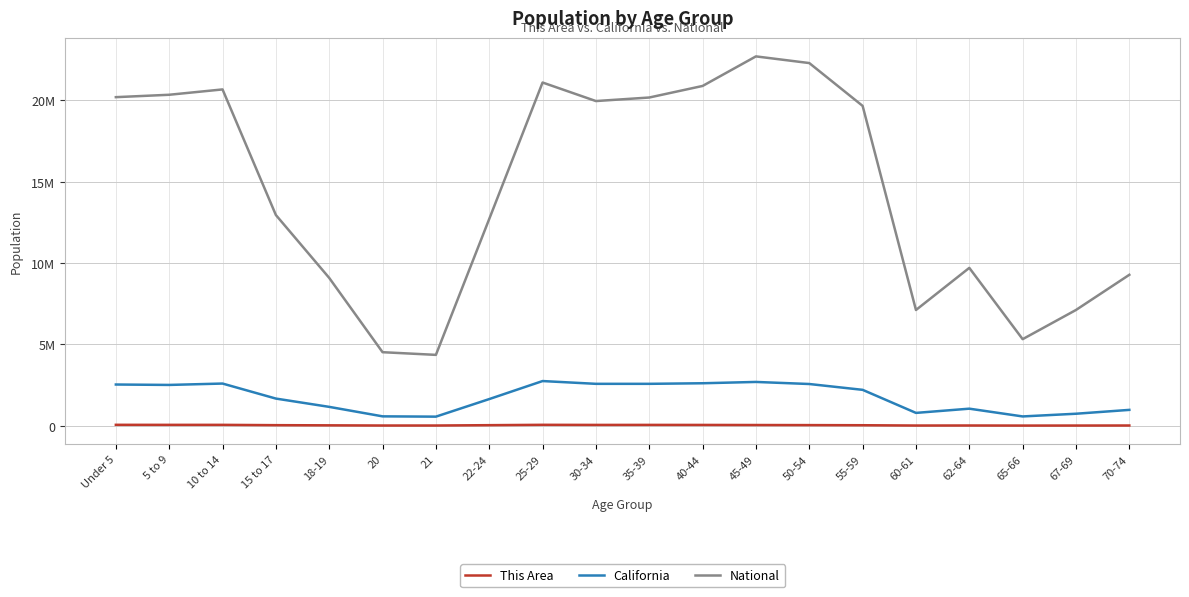

Does the chart have visible grid lines?

Yes